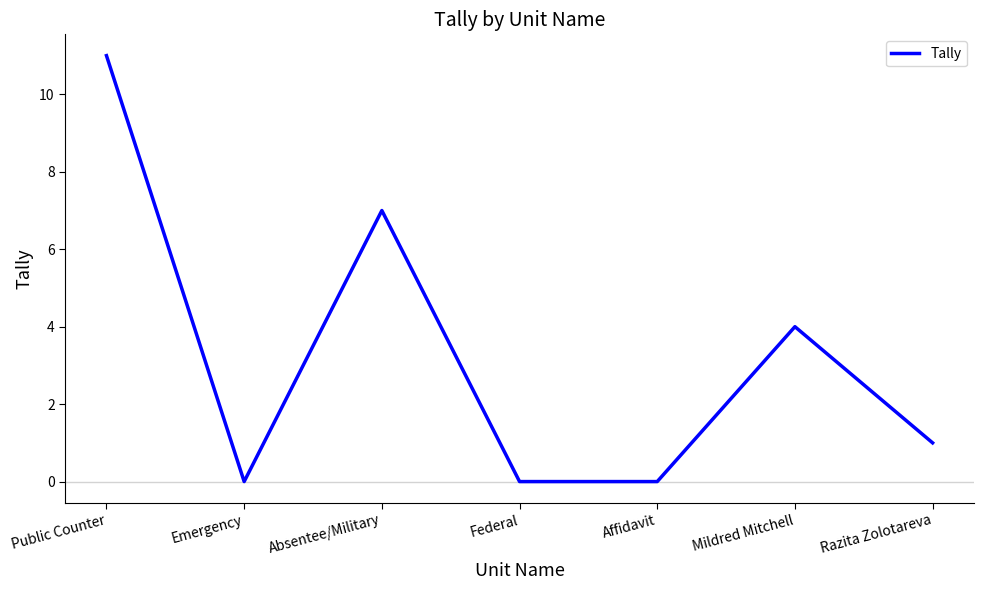

The value at Mildred Mitchell is 4. True or false?

True